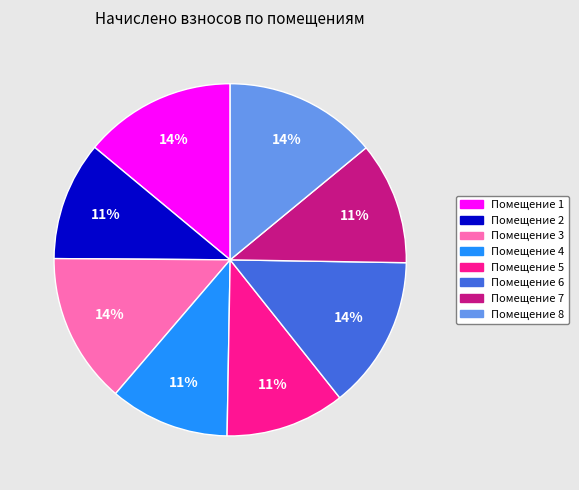

To the nearest percent, what is the difference between the largest and smallest slice percentages?

3%